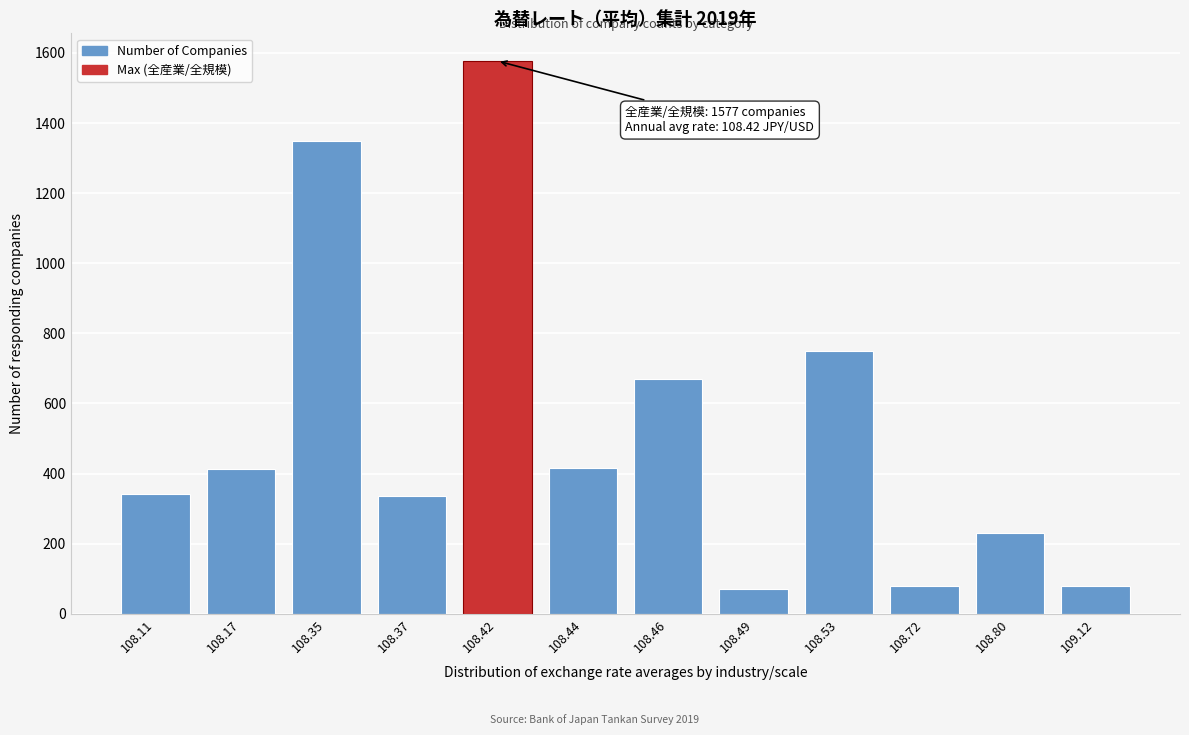

True or false: the data shows 671 at 108.46.

True